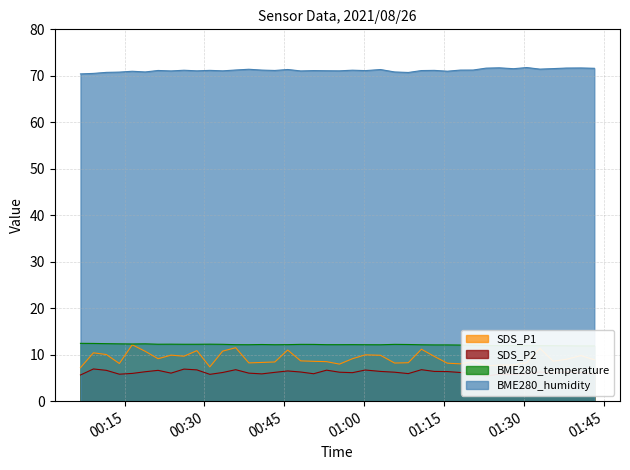

At how many categories does at least one series exceed 46?

40